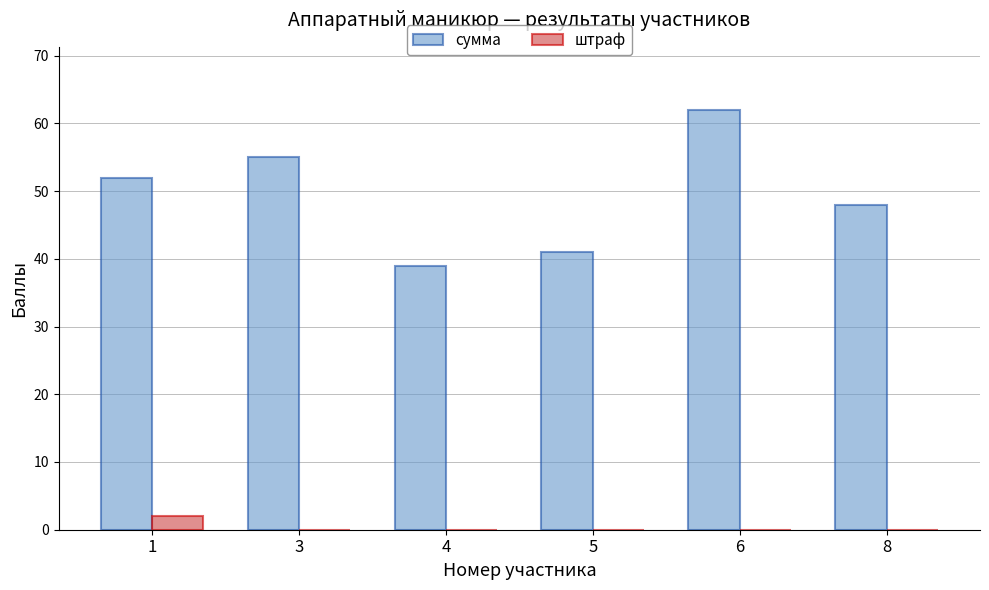

What is the spread (max minus min) of values at 6?

62